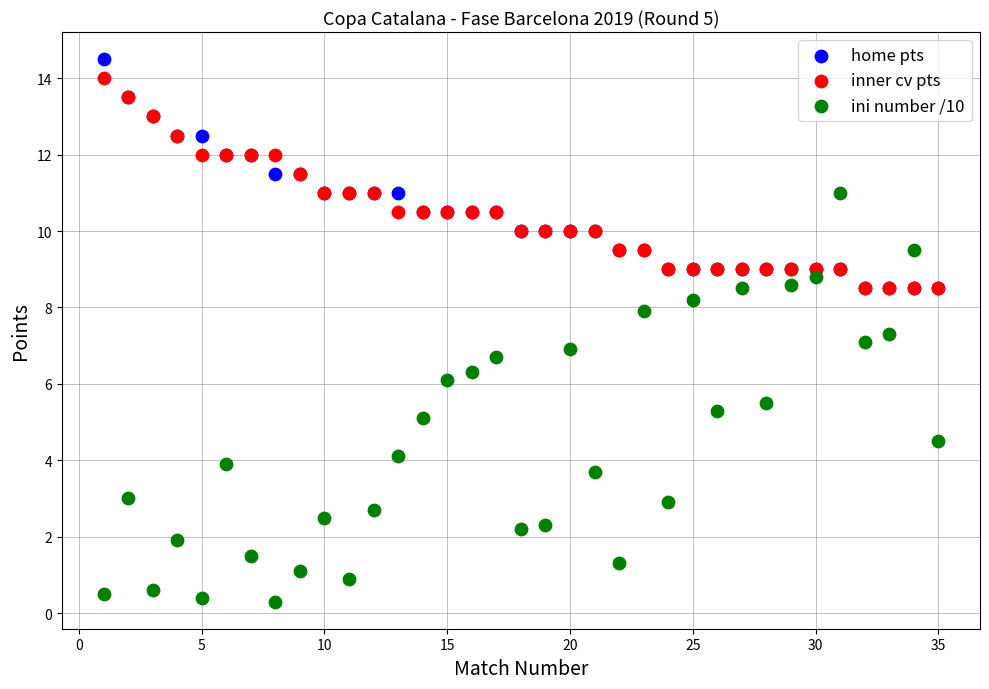

Which series reaches the maximum Y coordinate?

home pts